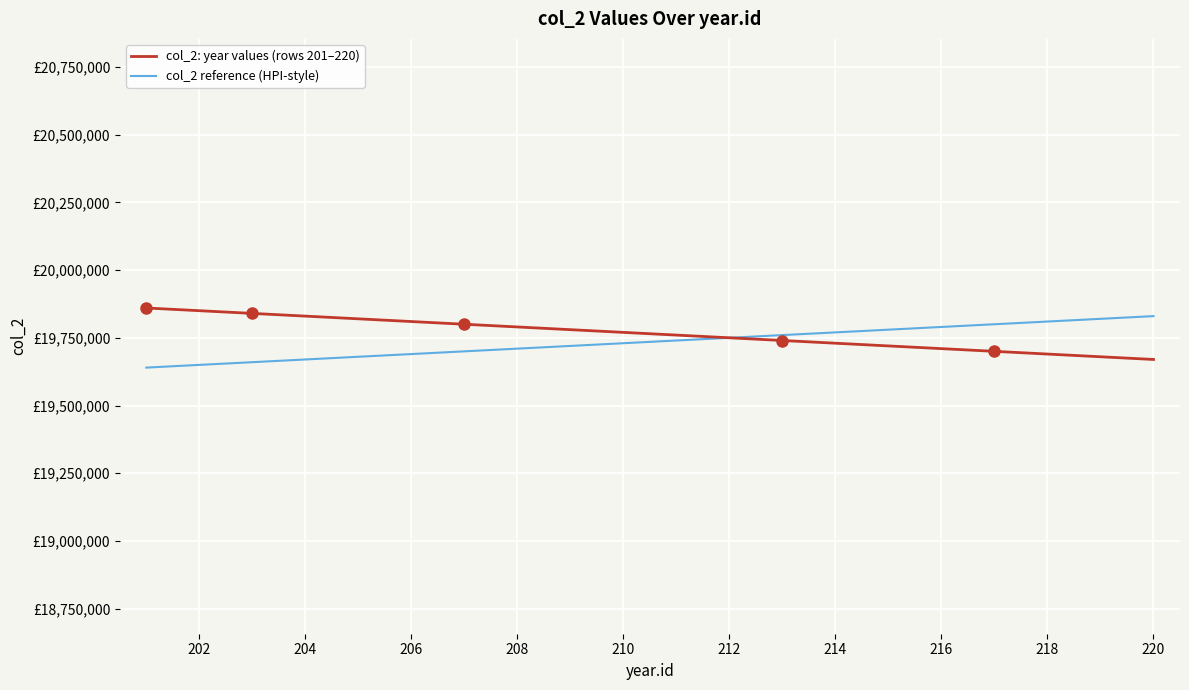

True or false: col_2 reference (HPI-style) and col_2: year values (rows 201–220) intersect in this chart.

False